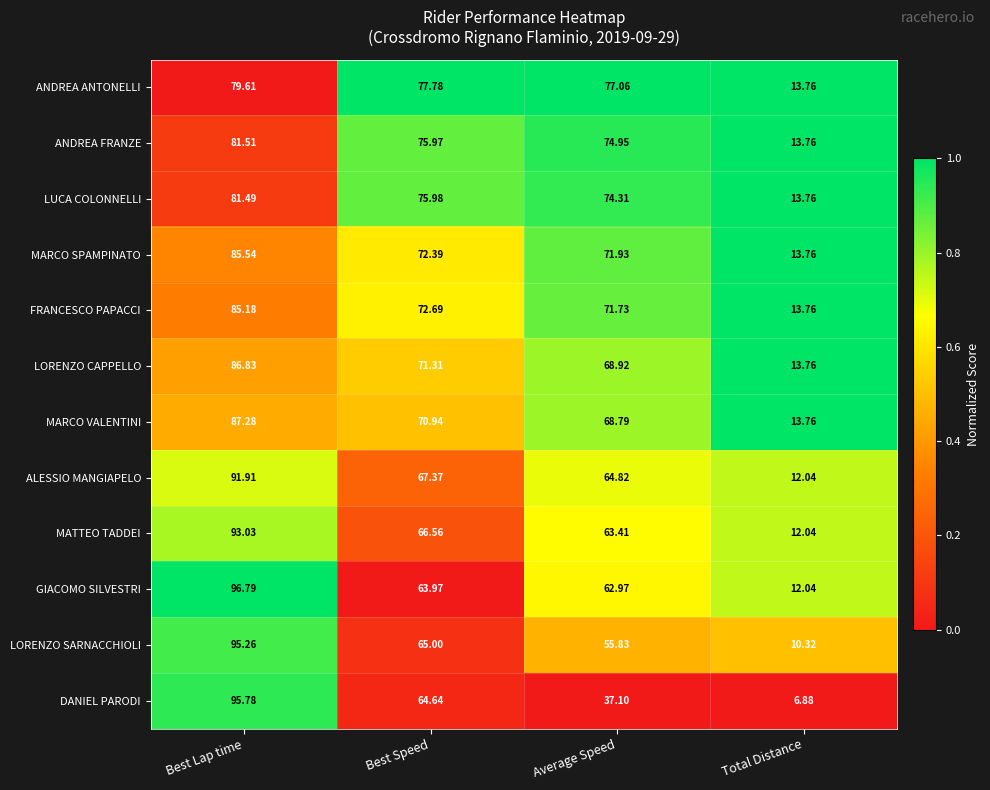

Which category has the lowest value across all series?

Total Distance